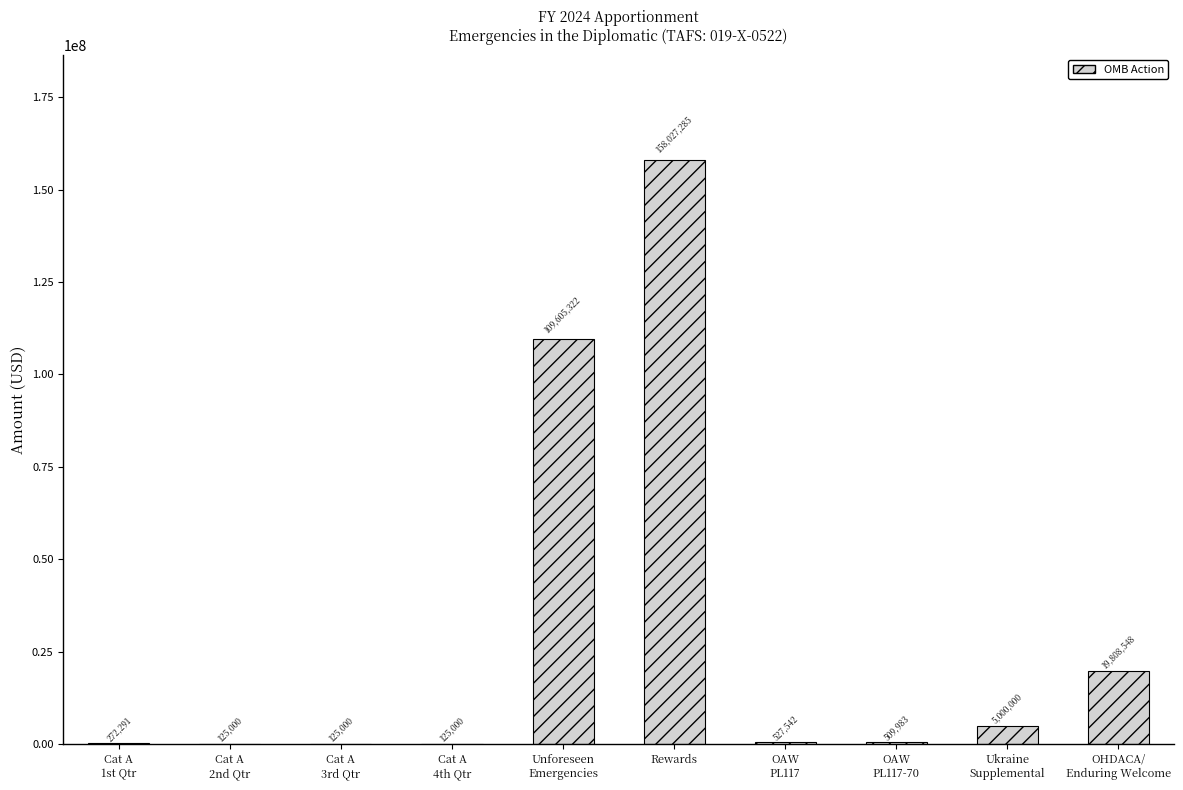

What is the difference between the values at OHDACA/
Enduring Welcome and Ukraine
Supplemental?

14808548